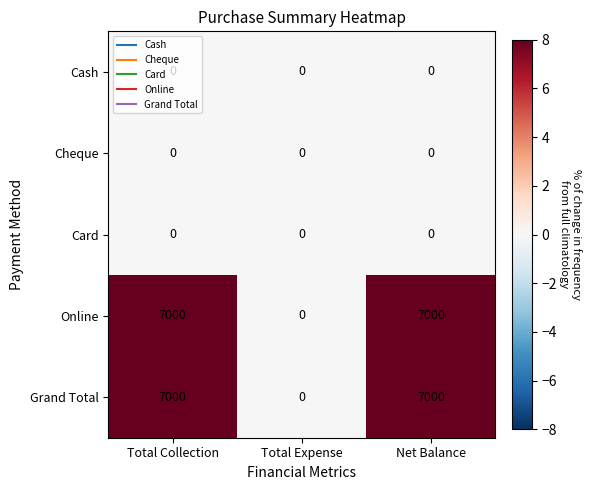

The Online series shows 0 at Total Expense. True or false?

True